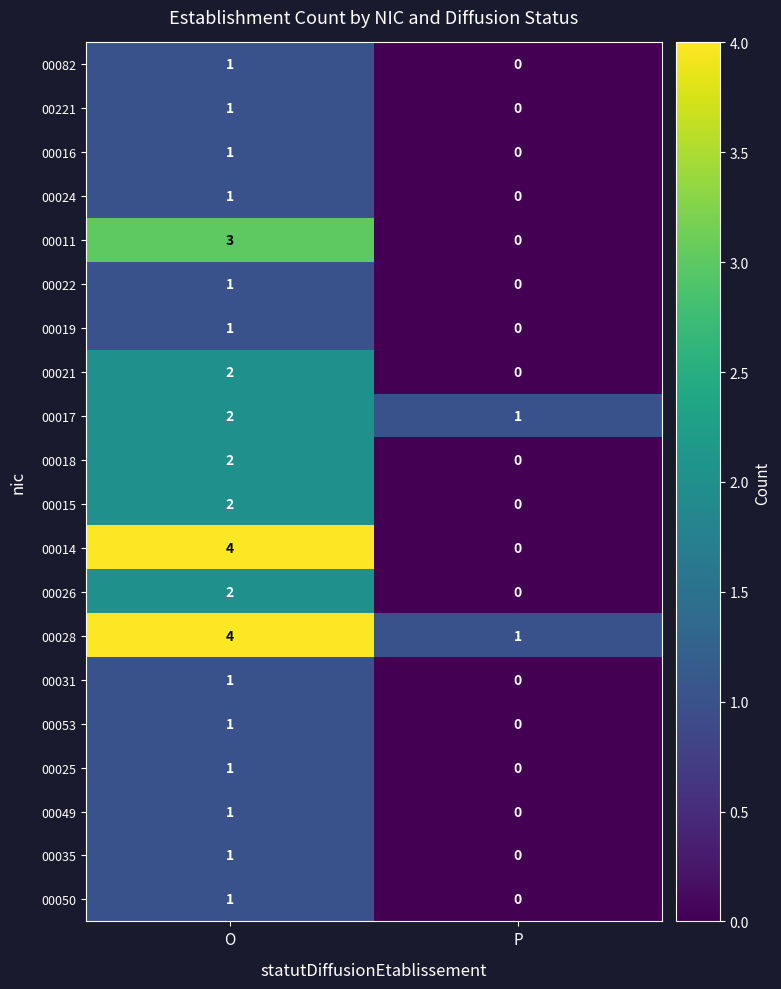

At which category is the sum across all series the highest?

O